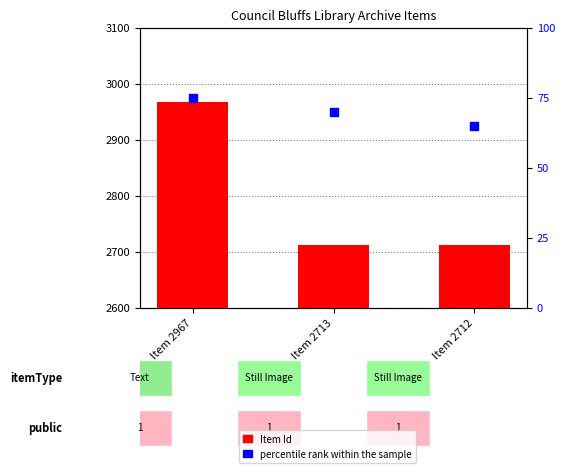

What are all the series names shown in the legend?

Item Id, percentile rank within the sample